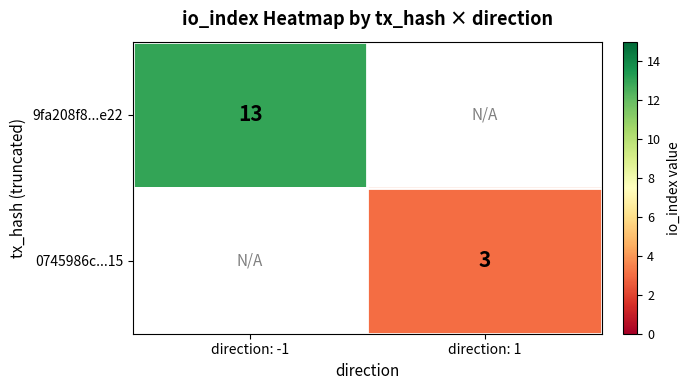

True or false: 0745986c...15 has a value of 4 at direction: 1.

False